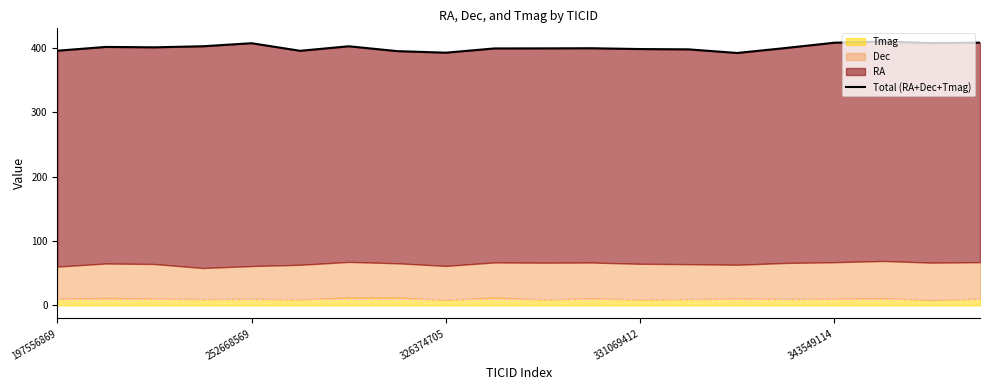

Approximately how many times larger is the value at 5 compared to 19?

1.0